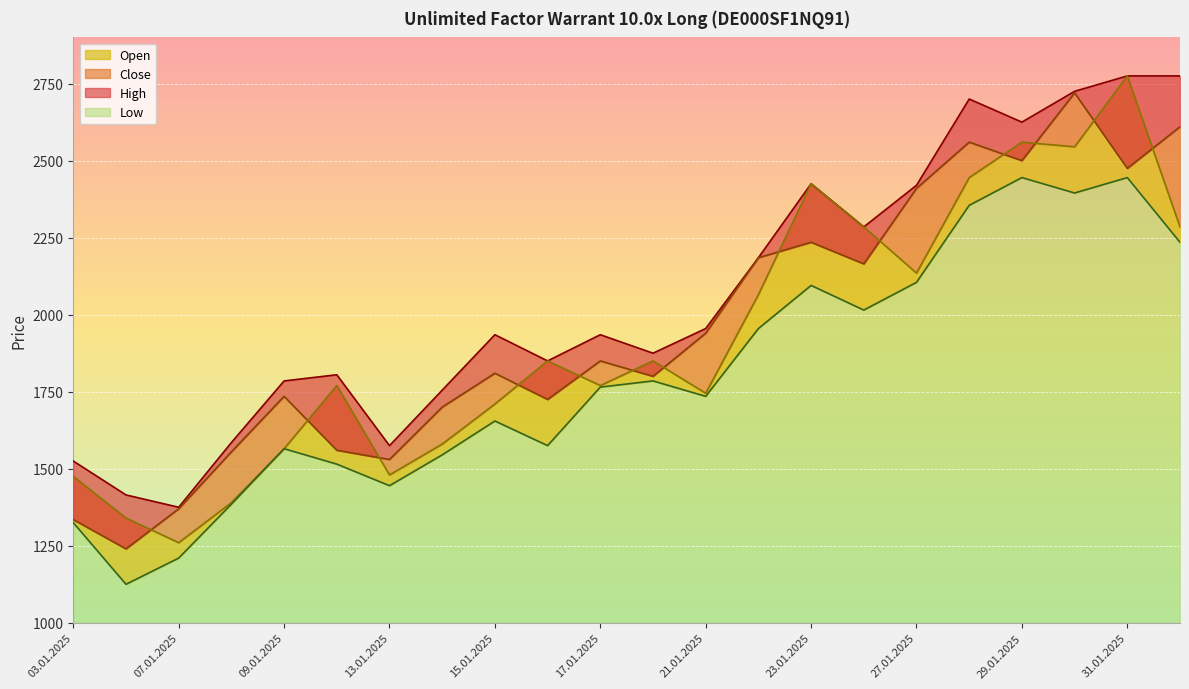

What is the spread (max minus min) of values at 06.01.2025?

290